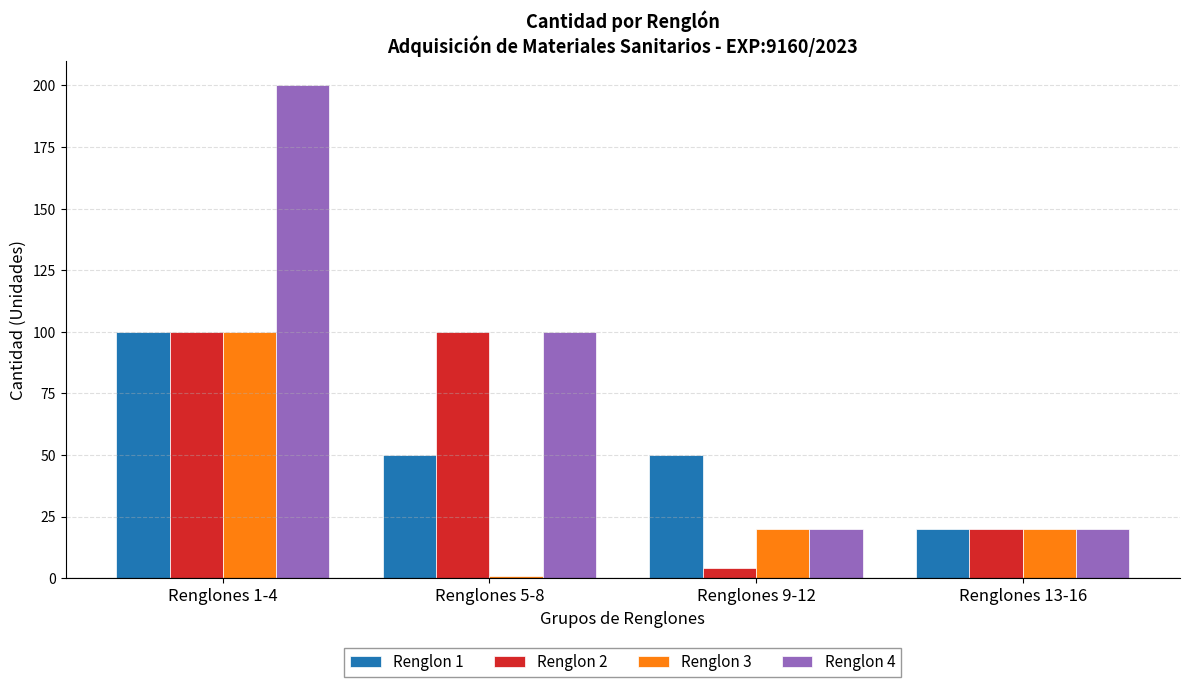

What is the label of the 1st bar from the left?

Renglones 1-4